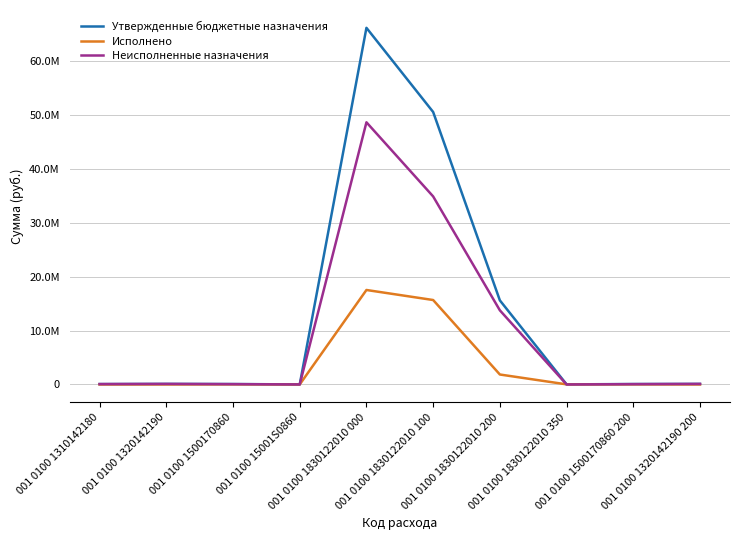

Does the chart display data point markers on the line(s)?

No